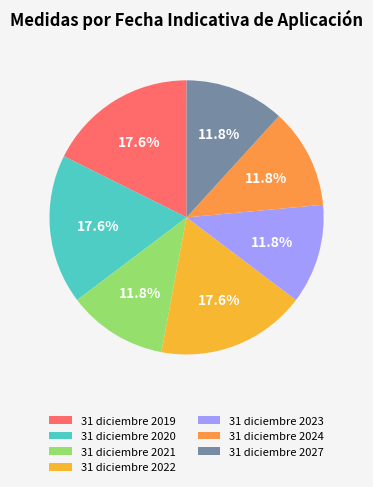

Is there any slice that represents more than half of the pie?

No